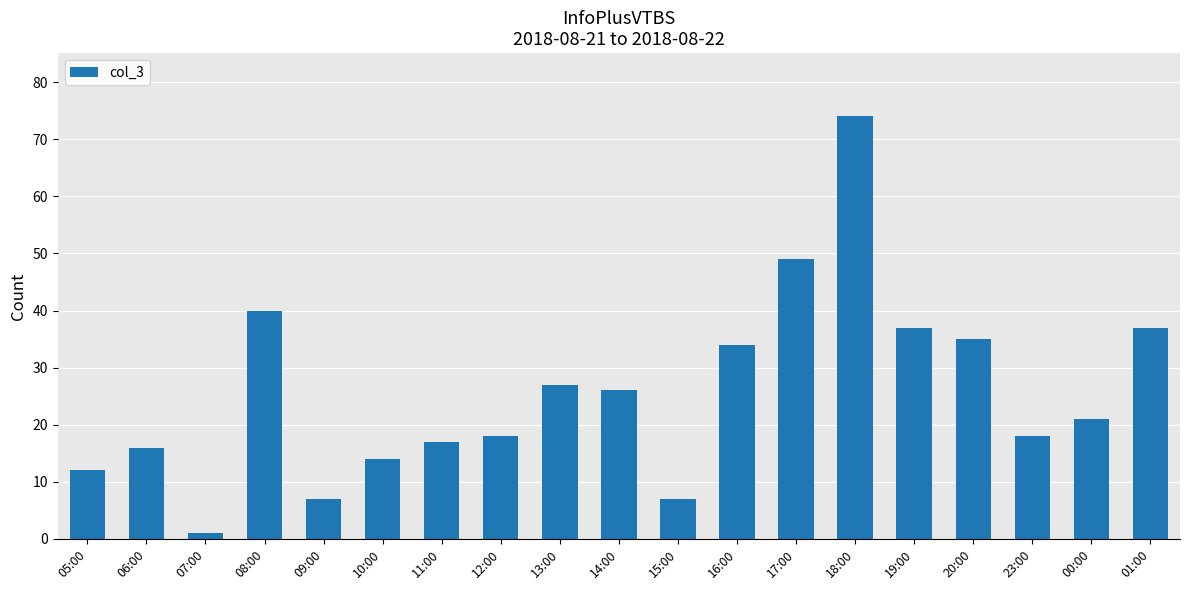

Is it true that the value at 10:00 is 14?

True